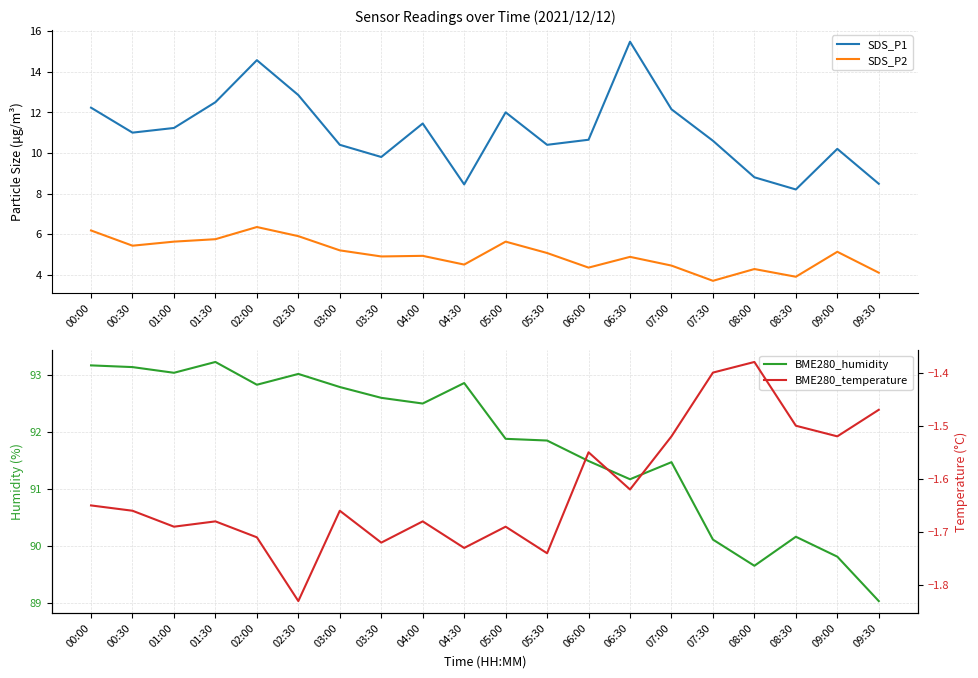

How many lines are shown in the chart?

4